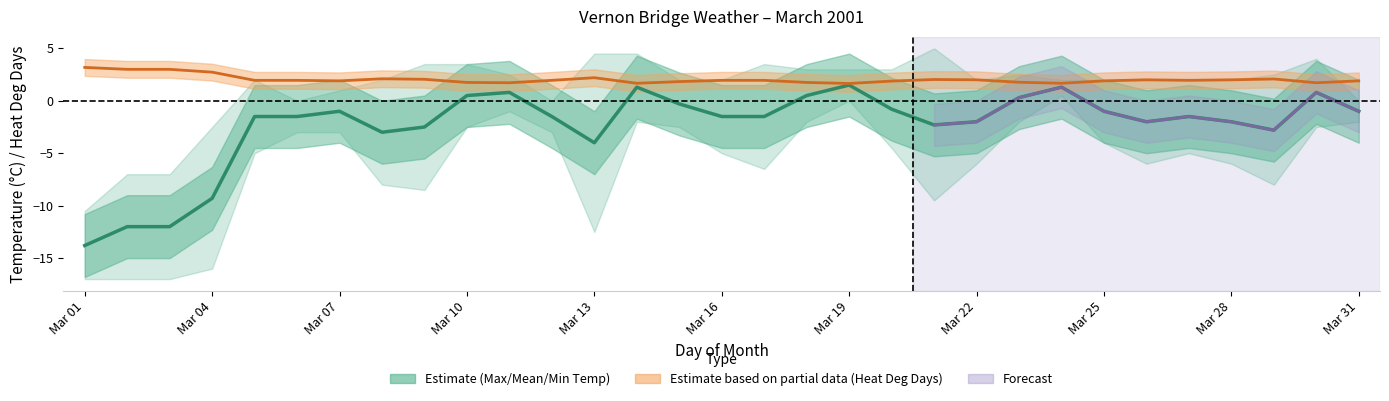

How many distinct data groups are displayed?

2